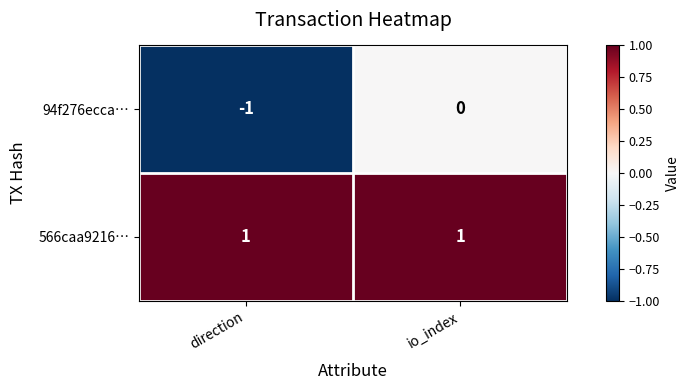

Reading left to right, what are all the values shown in this chart?

94f276ecca…: -1	0
566caa9216…: 1	1